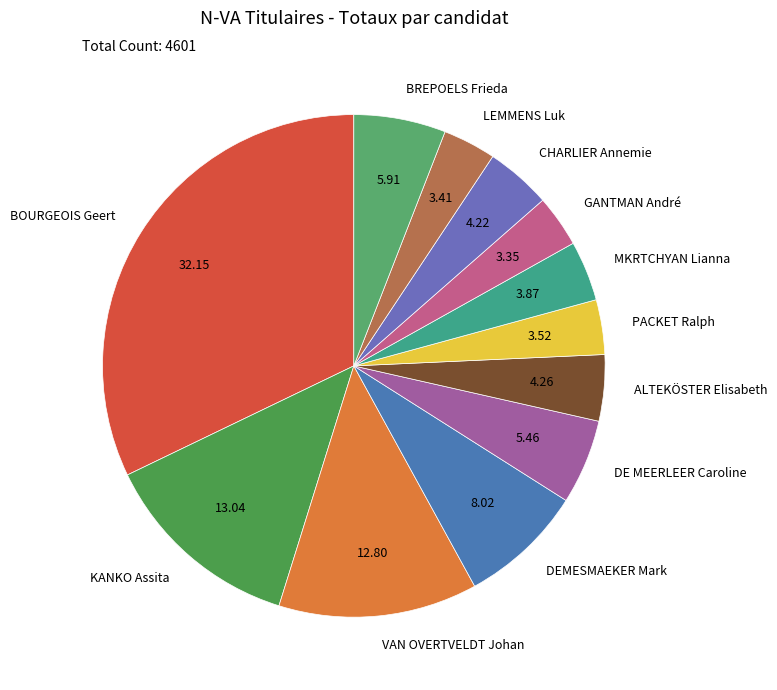

What is the largest slice in the pie chart?

BOURGEOIS Geert